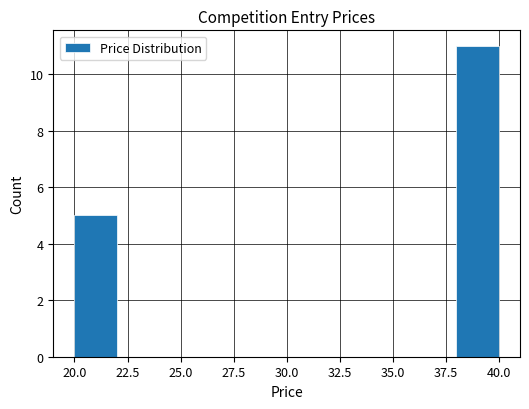

Reading left to right, transcribe this chart: for each bar, give the range it covers on the x-axis and its height. The values are not printed on the chart, so give them approximately, as read against the axis.

20 to 22: 5
22 to 24: 0
24 to 26: 0
26 to 28: 0
28 to 30: 0
30 to 32: 0
32 to 34: 0
34 to 36: 0
36 to 38: 0
38 to 40: 11